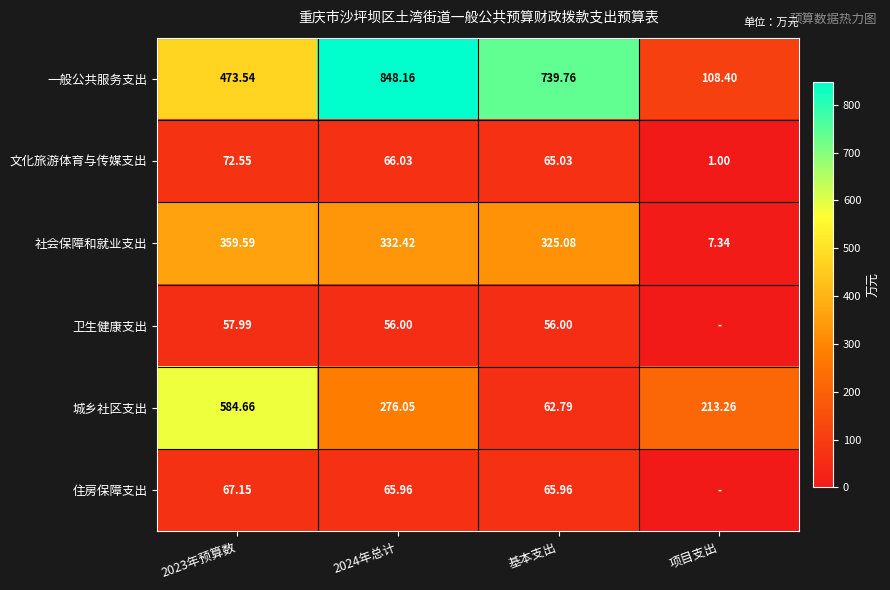

Where is 社会保障和就业支出 nearest to the value 183?

基本支出